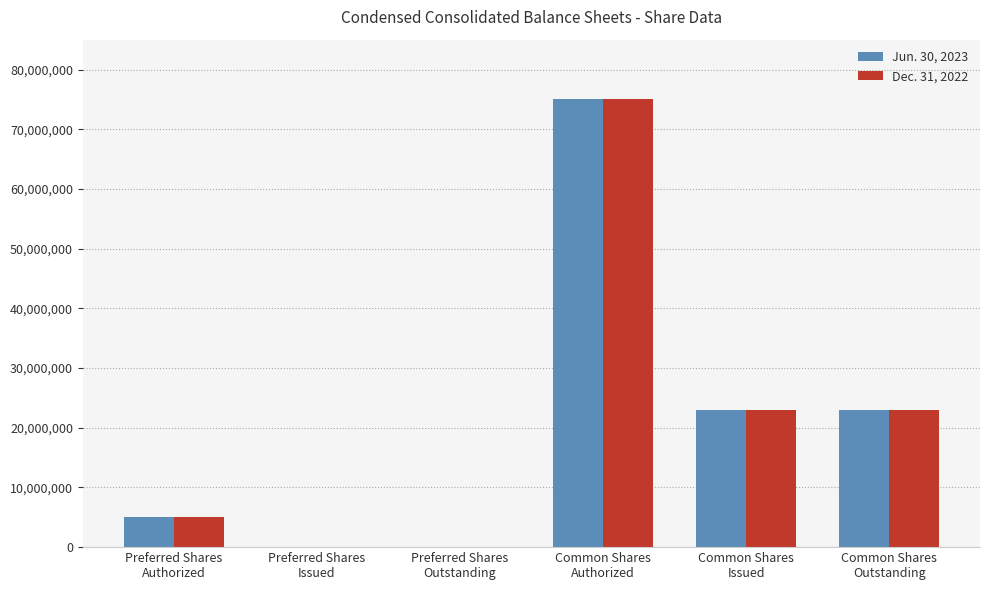

What is the maximum value shown in the chart?

75000000